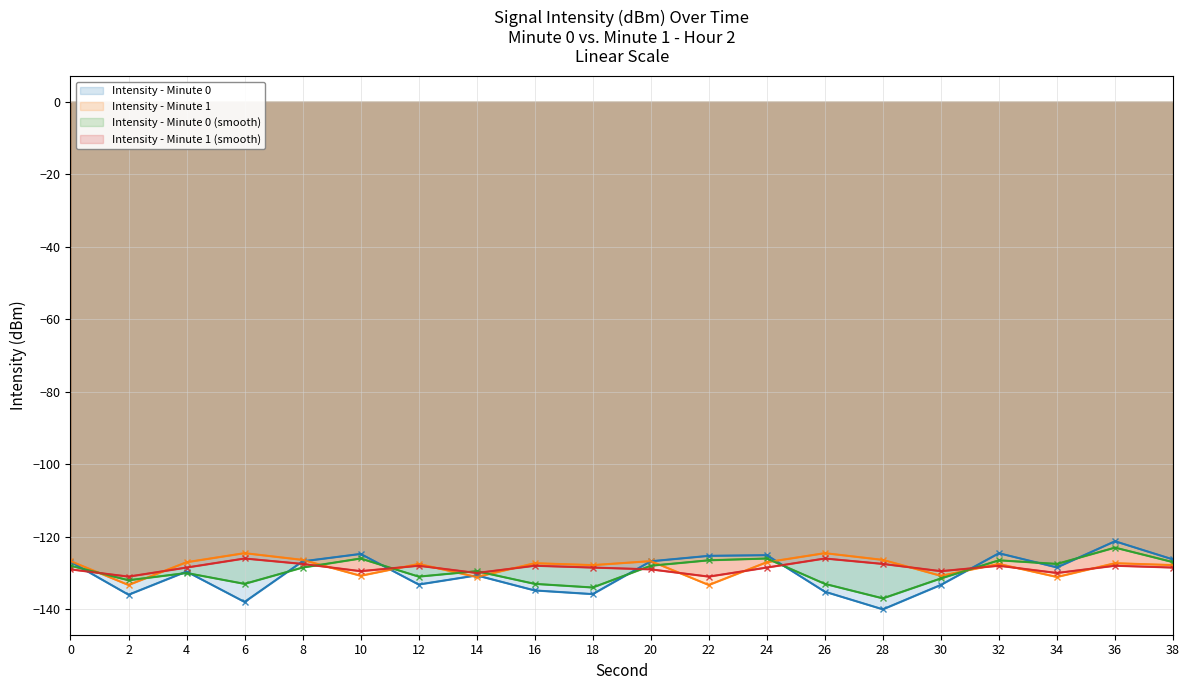

Which series ends up on top after the final intersection of Intensity - Minute 0 (smooth) and Intensity - Minute 0?

Intensity - Minute 0